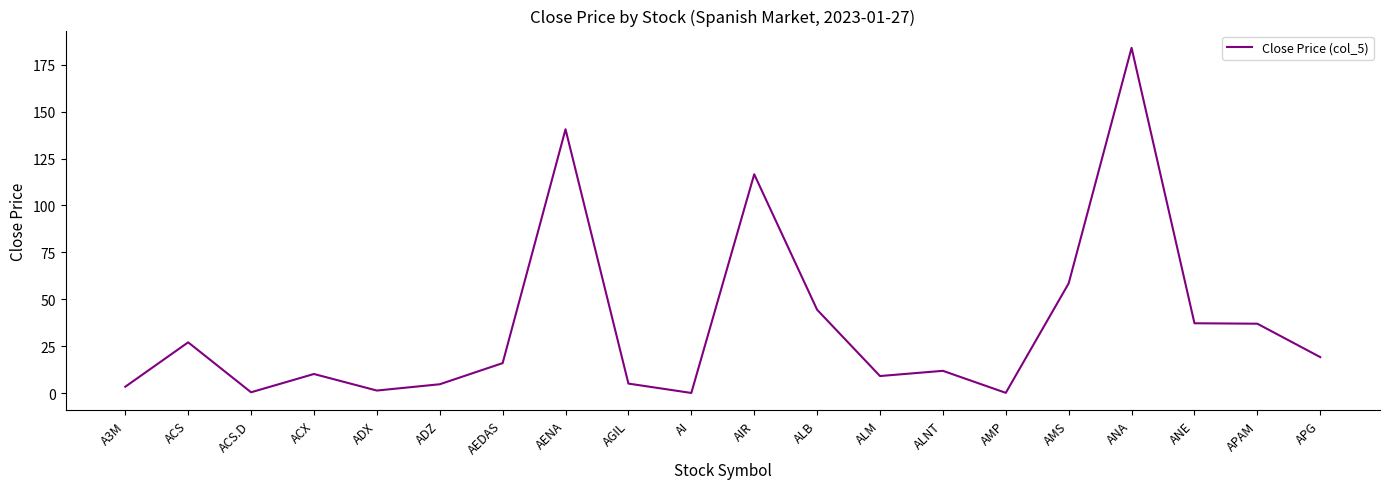

What is the difference between the values at ANA and ALM?

174.9